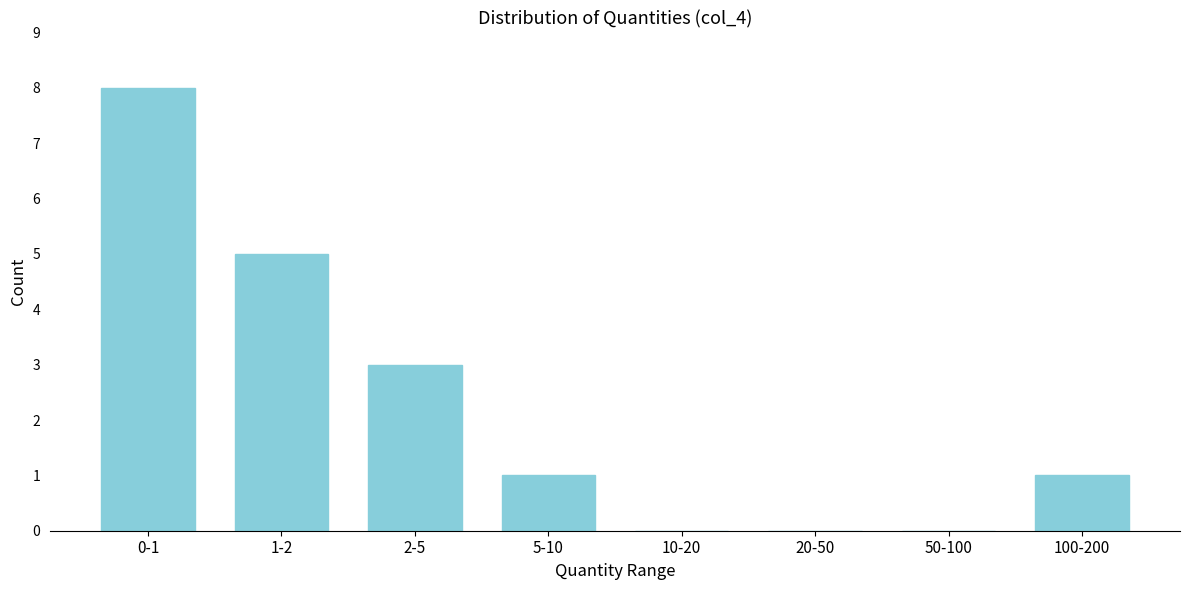

Reading right to left, extract all data points from this chart.

100-200=1	50-100=0	20-50=0	10-20=0	5-10=1	2-5=3	1-2=5	0-1=8